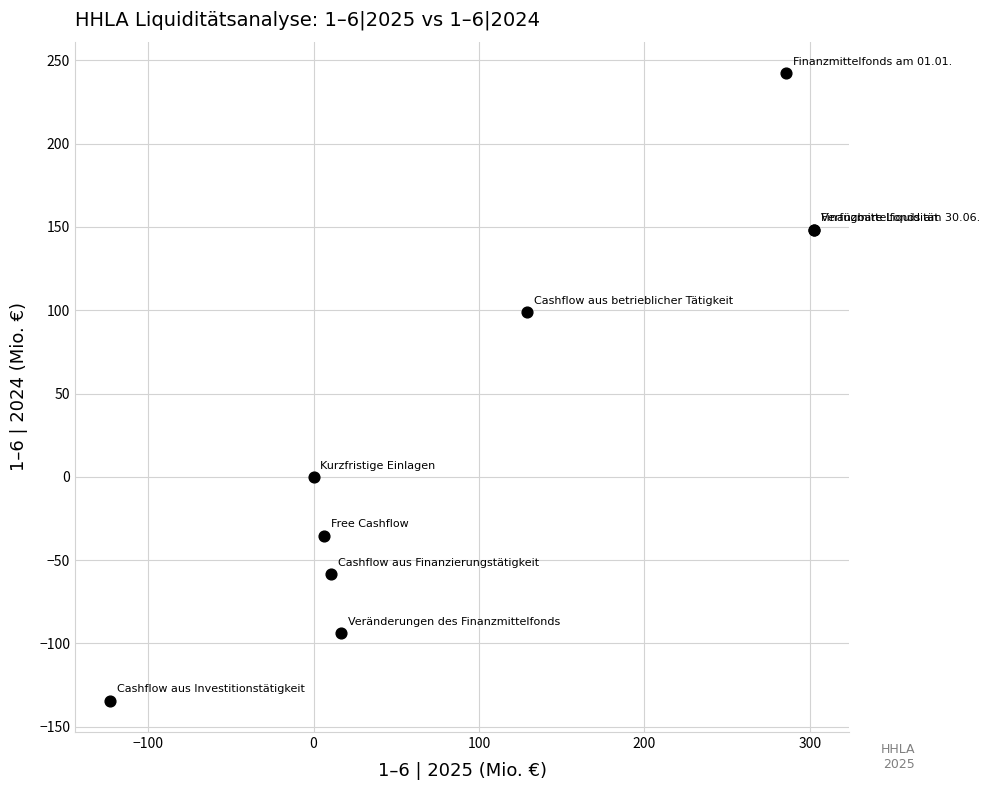

What Y value in the scatter plot is closest to 54?

99.0